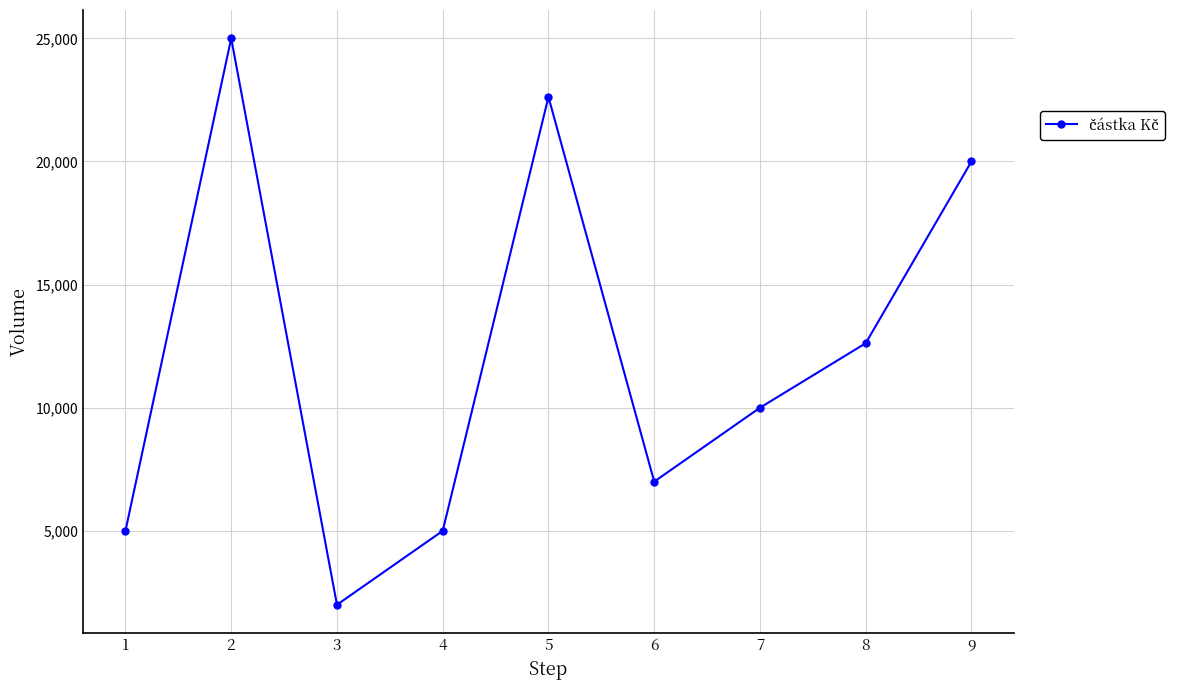

Between 3 and 6, which is larger?

6